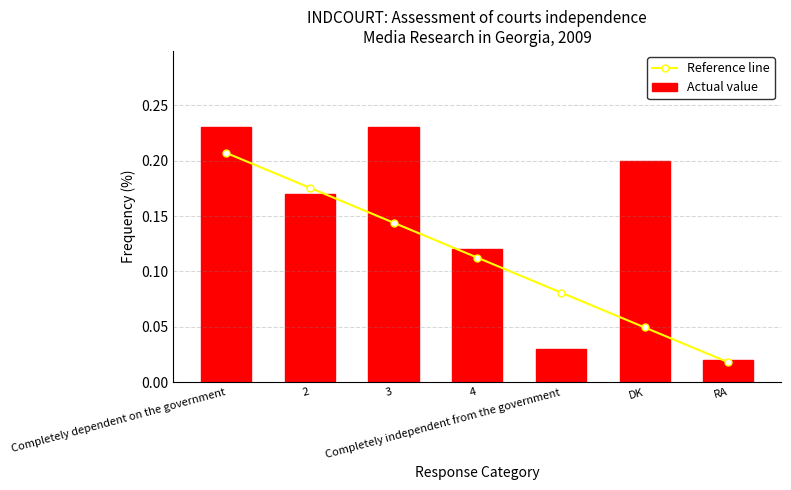

At how many categories does at least one series exceed 0?

7